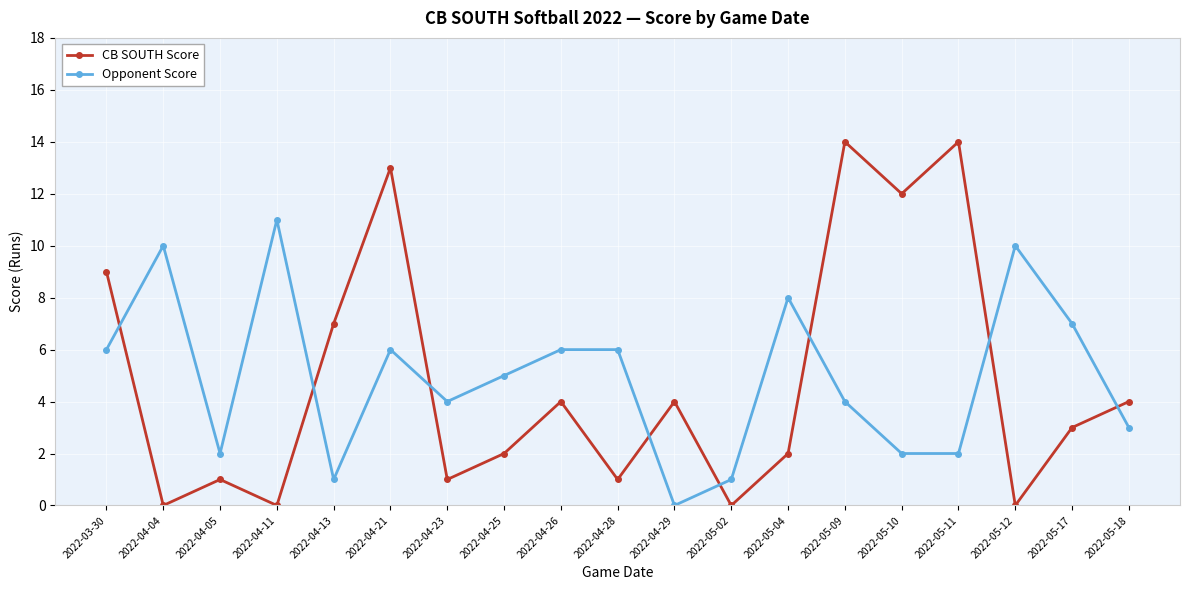

Reading left to right, what are all the values shown in this chart?

CB SOUTH Score: 9	0	1	0	7	13	1	2	4	1	4	0	2	14	12	14	0	3	4
Opponent Score: 6	10	2	11	1	6	4	5	6	6	0	1	8	4	2	2	10	7	3